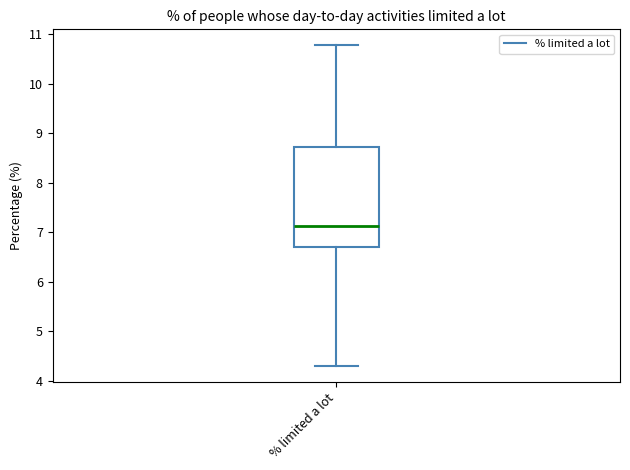

Where is the lower edge of the box for % limited a lot on the y-axis? The values are not printed on the chart, so give them approximately, as read against the axis.

6.7